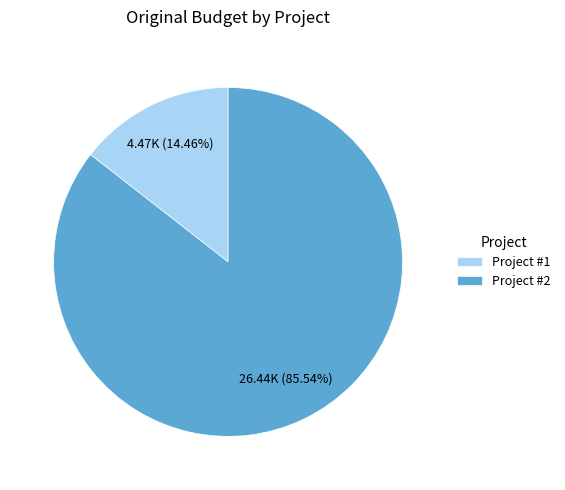

To the nearest percent, what portion does Project #2 represent?

86%